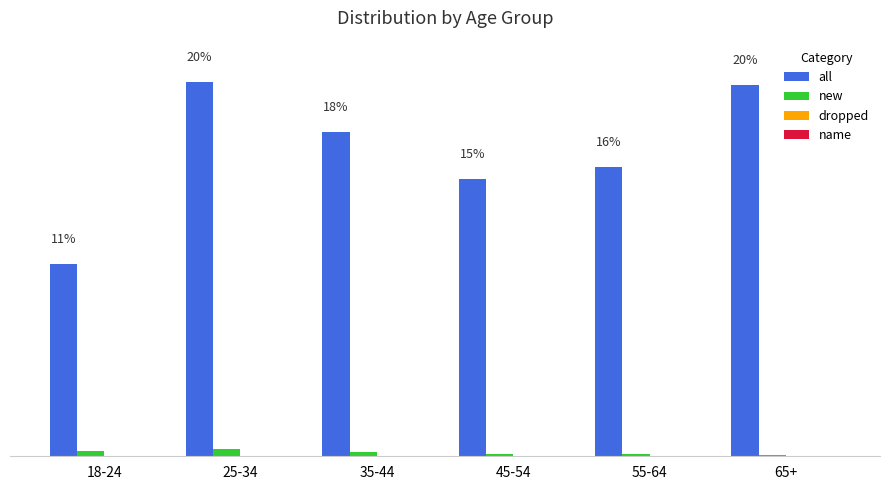

Does the chart contain stacked bars?

No